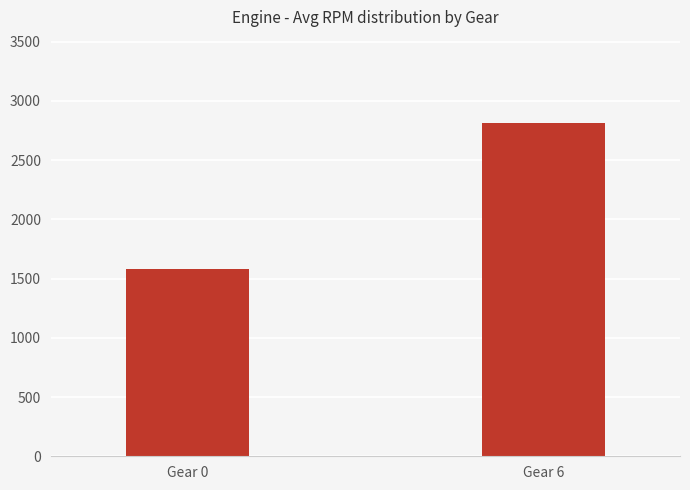

What value does the data have at Gear 0?

1576.5